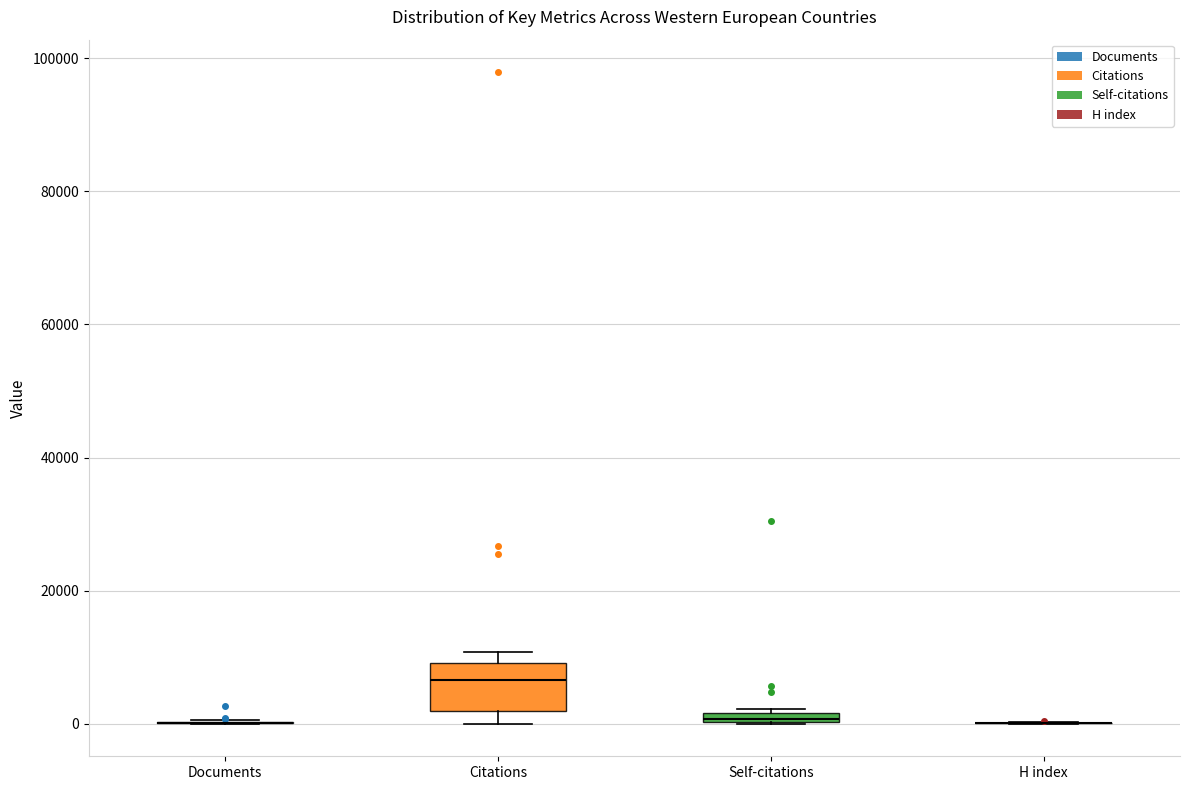

Comparing the boxes themselves (not the whiskers), which one is the tallest?

Citations